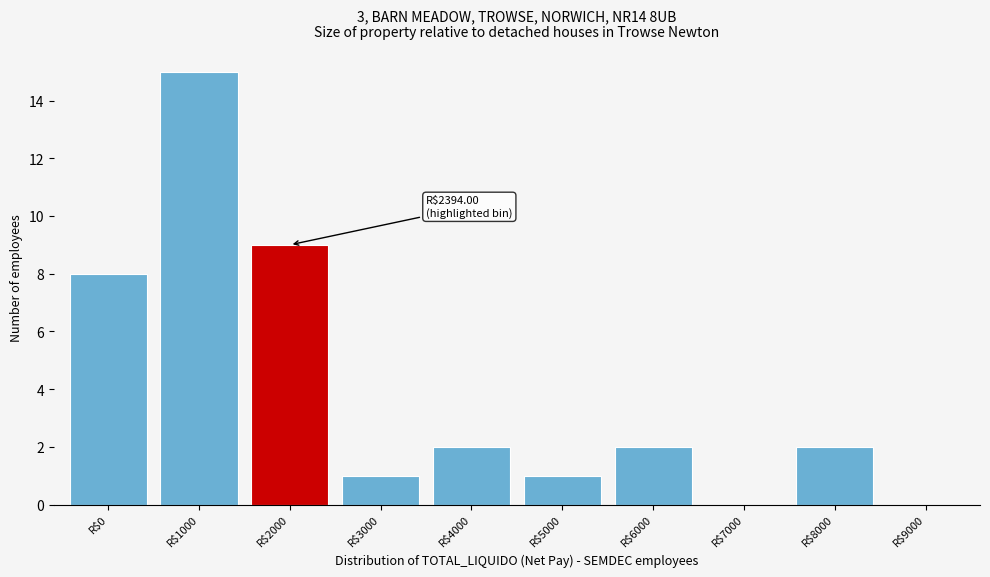

What is the maximum value shown in the chart?

15